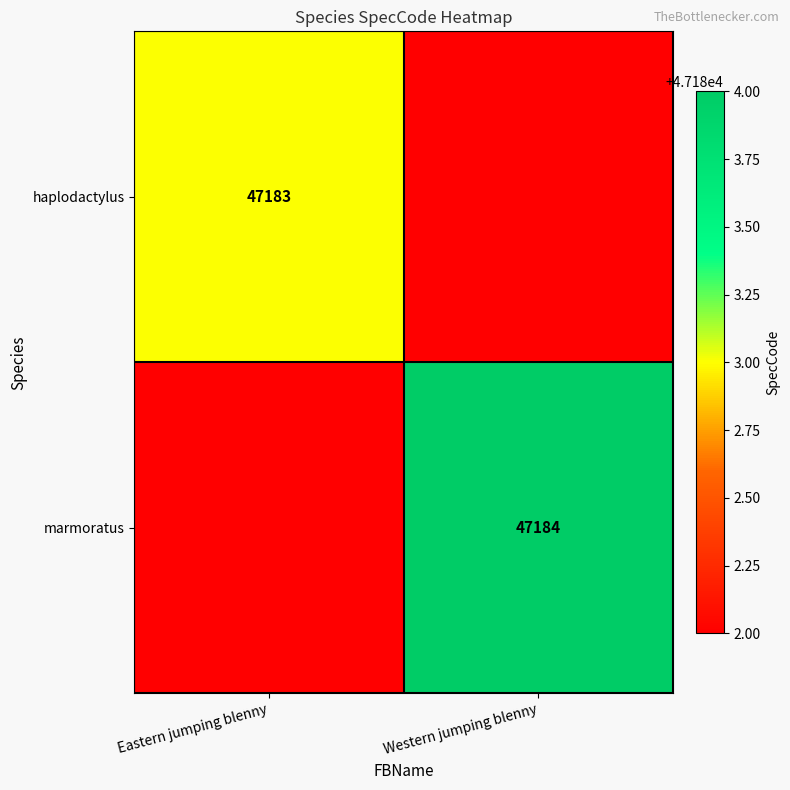

True or false: marmoratus has a value of 47184 at Western jumping blenny.

True